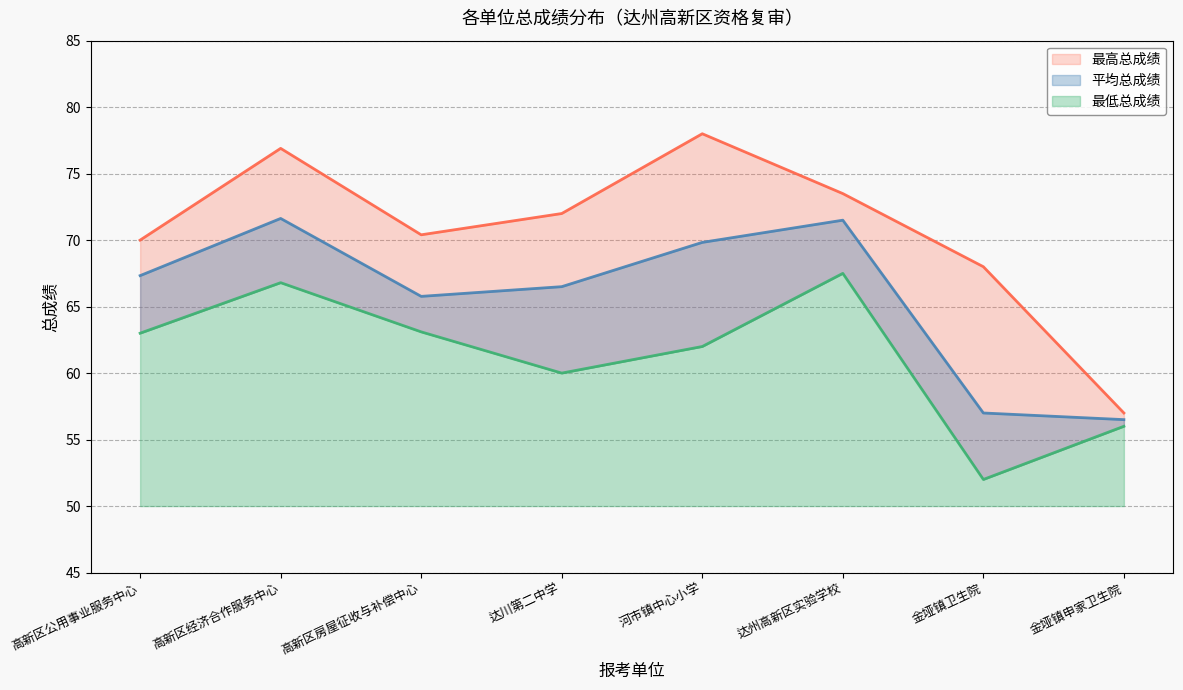

True or false: 最低总成绩 and 最高总成绩 cross at least once.

False